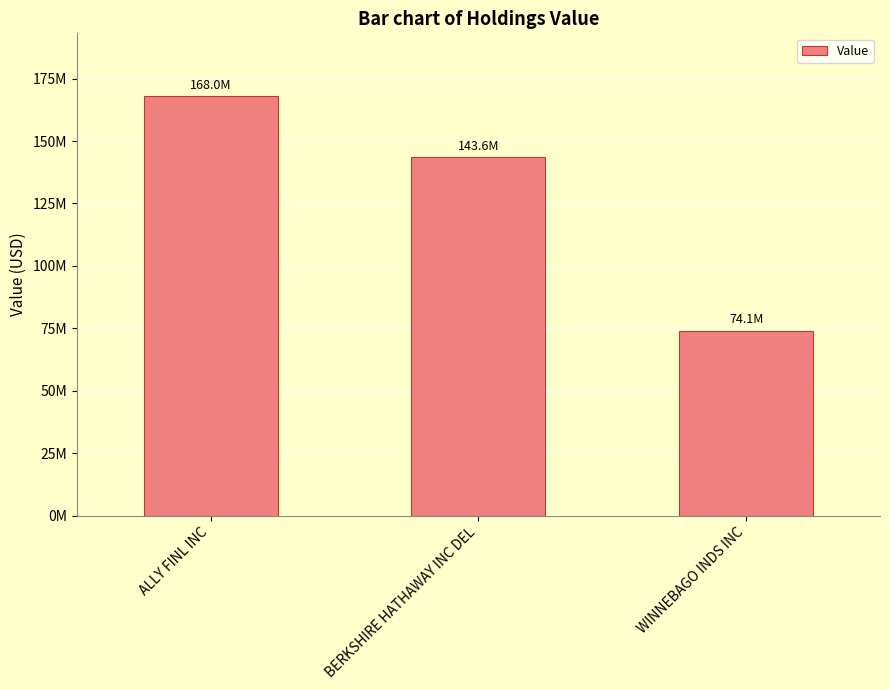

Does the chart contain any negative values?

No